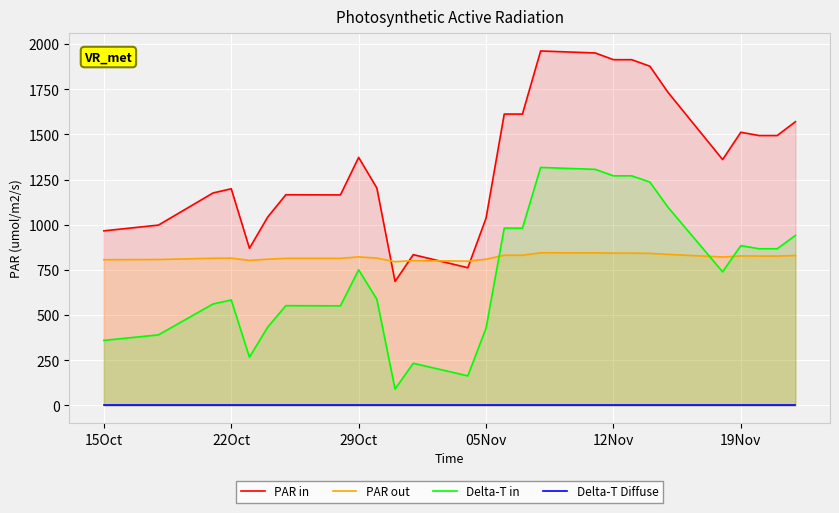

Reading right to left, what are all the values shown in this chart?

PAR in: 1570.4	1493.8	1493.8	1512.0	1360.8	1732.5	1877.6	1913.6	1913.6	1950.9	1961.9	1612.6	1612.6	1036.6	762.1	834.5	686.0	1203.2	1372.7	1165.1	1166.1	1042.2	869.6	1199.0	1175.9	998.0	966.2
PAR out: 829.6	826.7	826.7	827.4	821.6	835.9	841.4	842.8	842.8	844.3	844.7	831.3	831.3	809.1	798.5	801.3	795.6	815.5	822.0	814.0	814.1	809.3	802.7	815.3	814.5	807.6	806.4
Delta-T in: 940.8	867.1	867.1	884.6	739.2	1096.7	1236.2	1270.8	1270.8	1306.6	1317.2	981.3	981.3	427.5	163.6	233.1	90.4	587.7	750.7	551.1	552.0	432.9	267.0	583.6	561.5	390.4	359.8
Delta-T Diffuse: 0.0	0.0	0.0	0.0	0.0	0.0	0.0	0.0	0.0	0.0	0.0	0.0	0.0	0.0	0.0	0.0	0.0	0.0	0.0	0.0	0.0	0.0	0.0	0.0	0.0	0.0	0.0